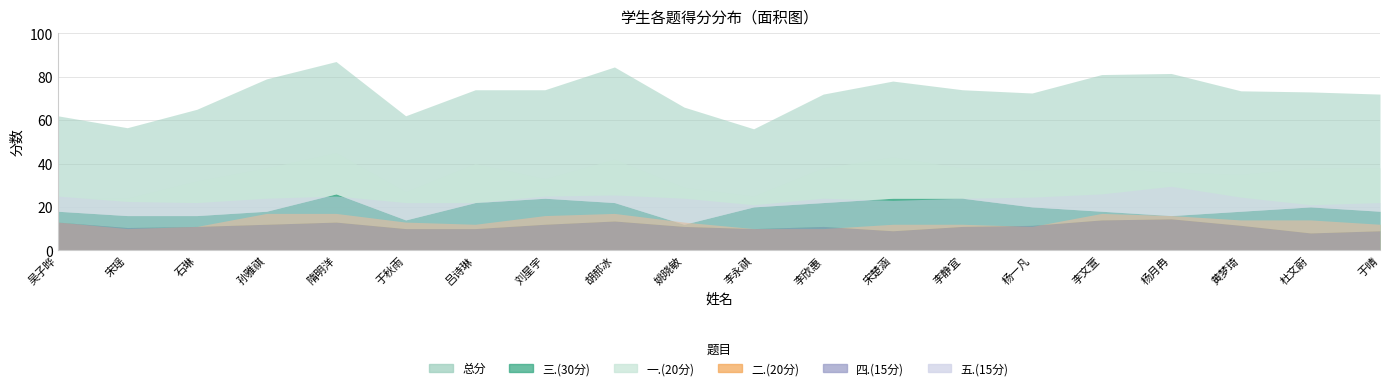

How many lines are shown in the chart?

6